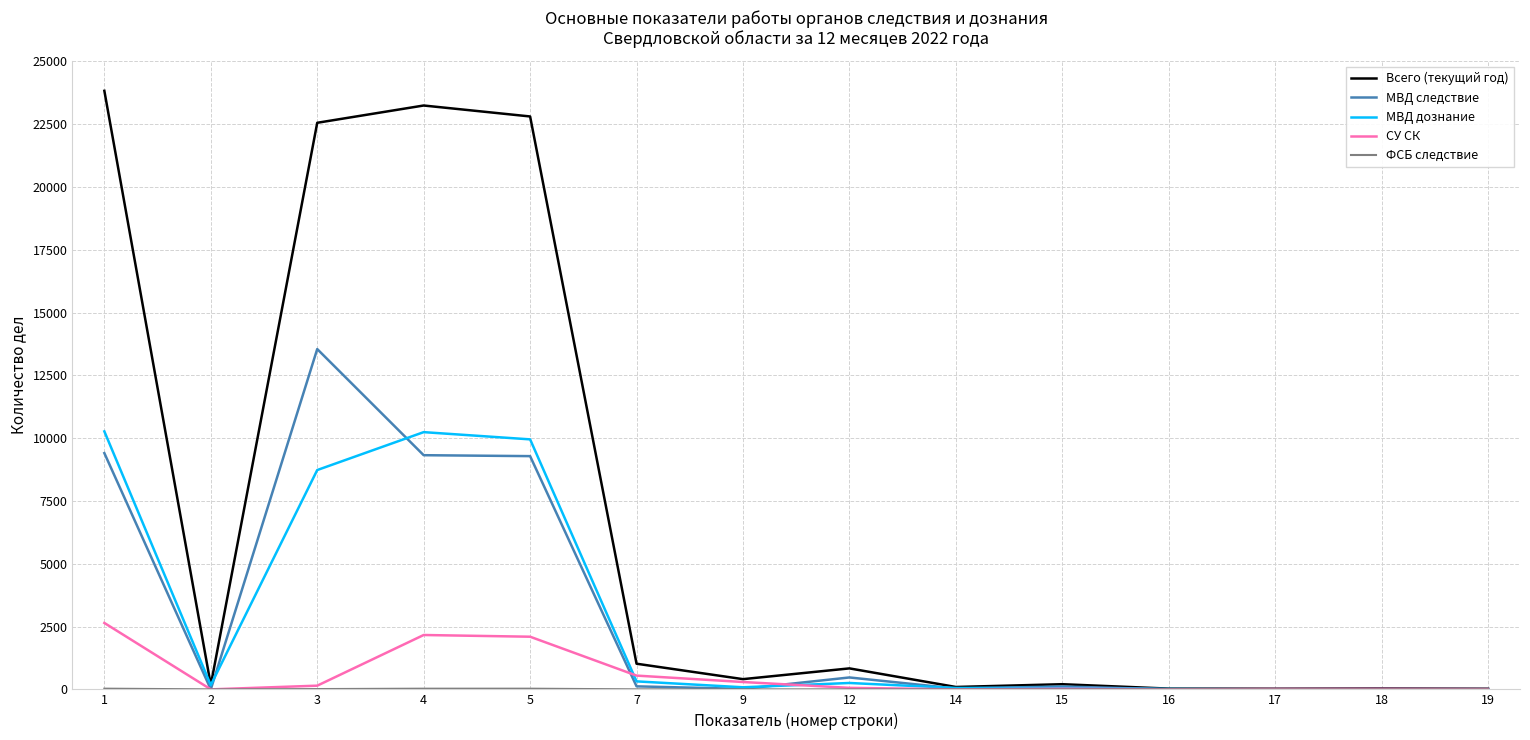

The value of СУ СК at 1 is 4001. True or false?

False